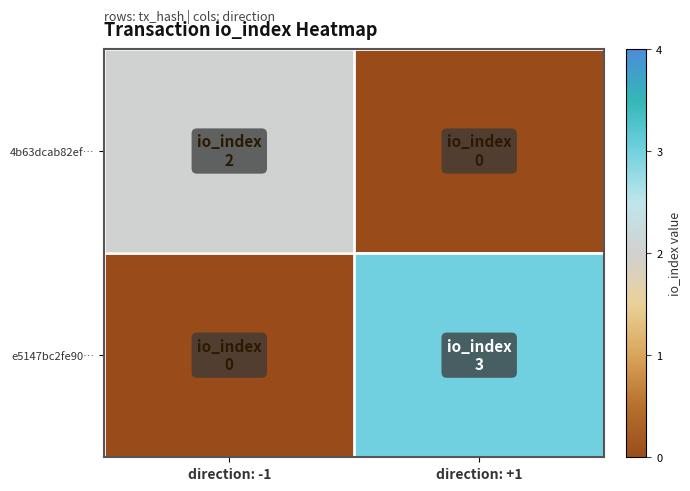

Reading left to right, list all the values displayed in this chart.

4b63dcab82ef…: direction: -1=2	direction: +1=0
e5147bc2fe90…: direction: -1=0	direction: +1=3